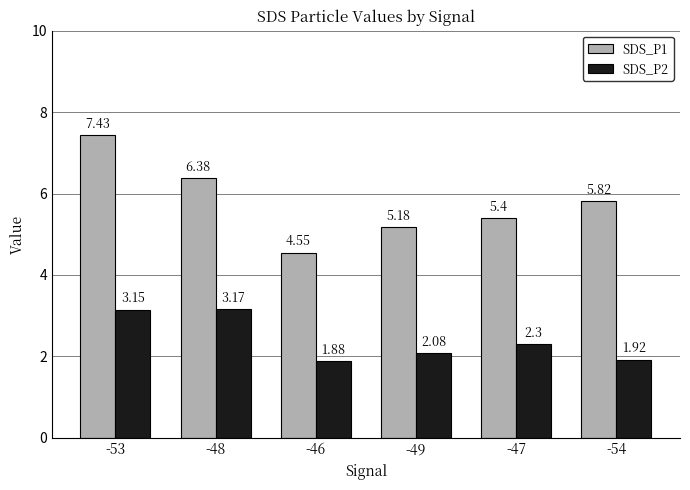

What is the label of the 6th bar from the left?

-54